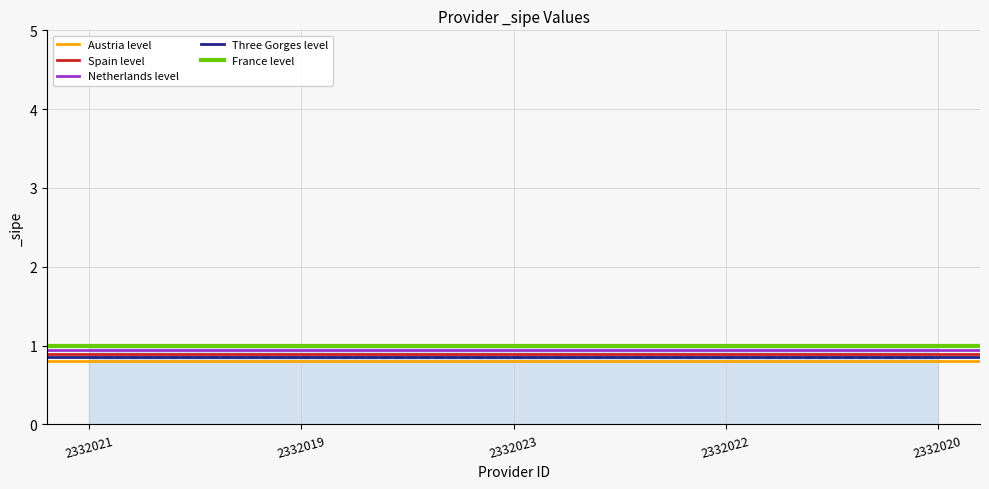

Is the value of France level at 2332019 greater than the value of Austria level at 2332021?

Yes